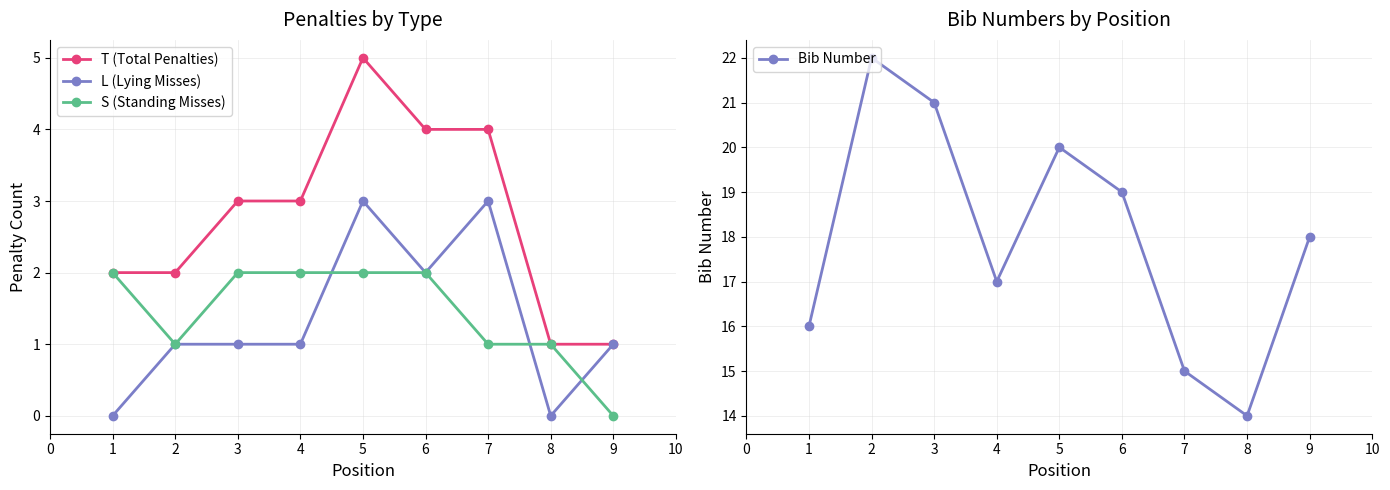

What is the value of the T (Total Penalties) point at the 7th from the left?

4